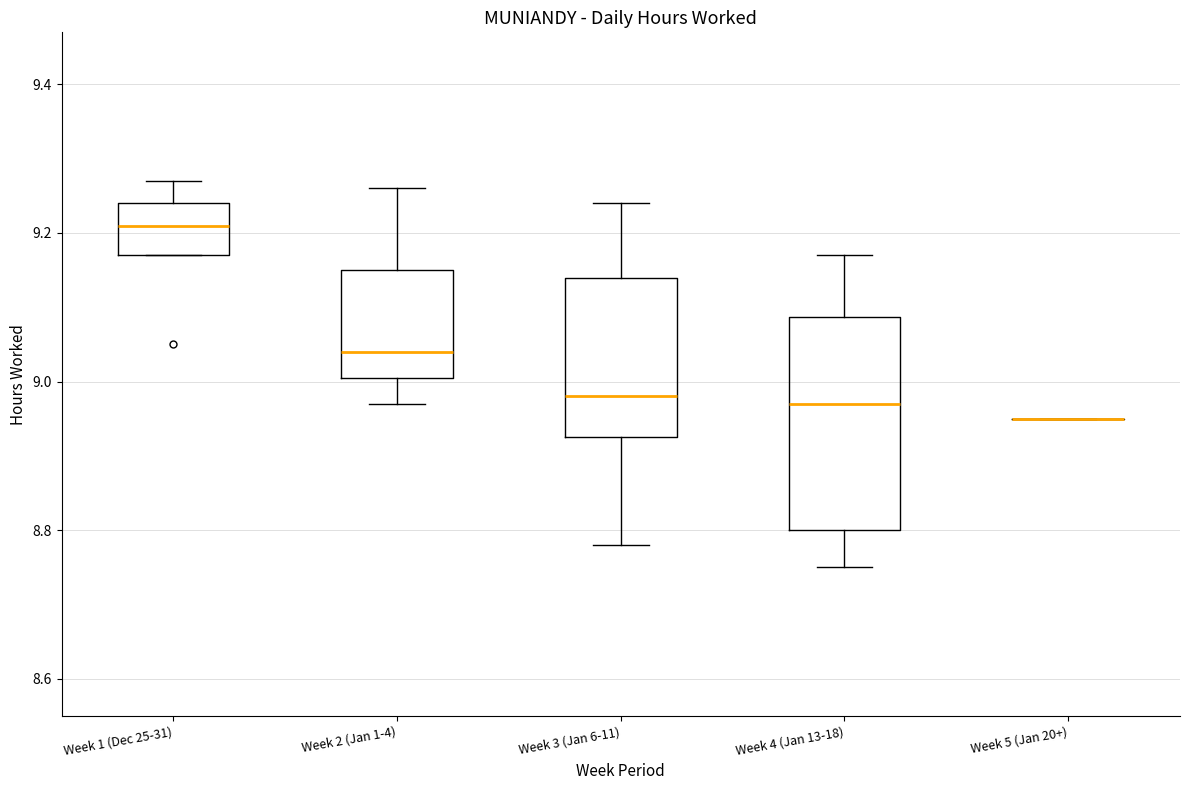

Which box is the tallest, from its lower edge to its upper edge?

Week 4 (Jan 13-18)